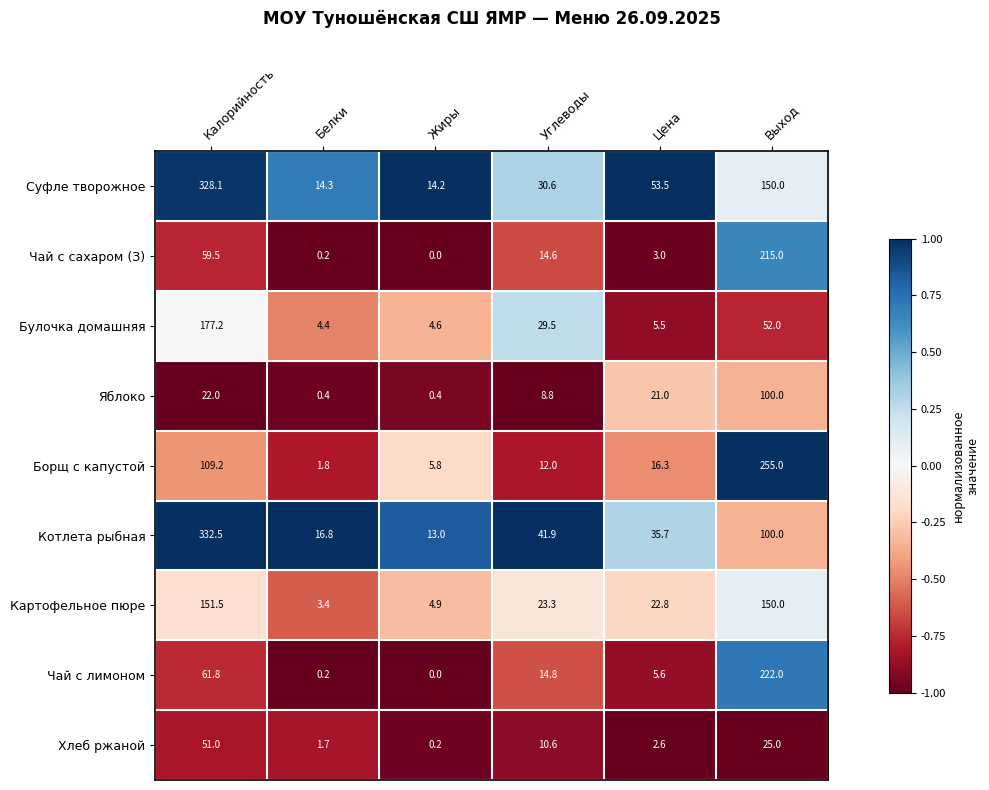

What is the total value across all series at Углеводы?

186.1